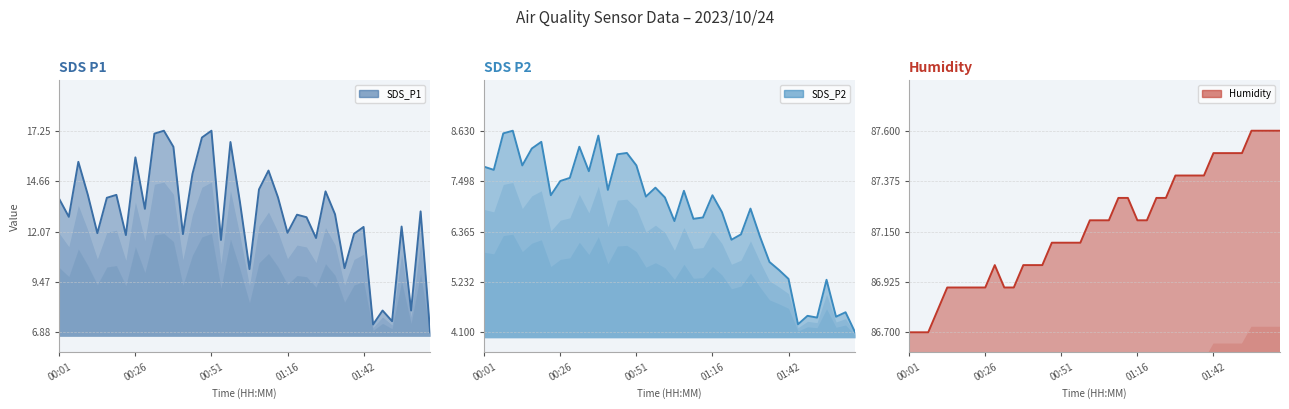

In SDS_P2 line, how many points are lower than both neighbors (excluding endpoints)?

12